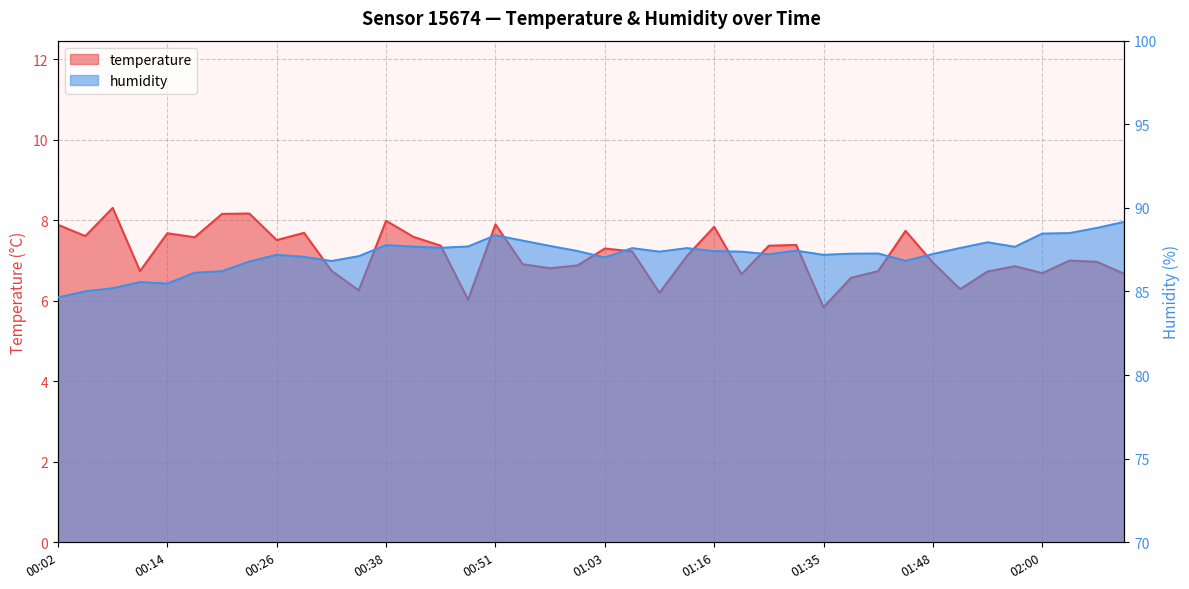

The temperature series shows 12.7 at 01:29. True or false?

False